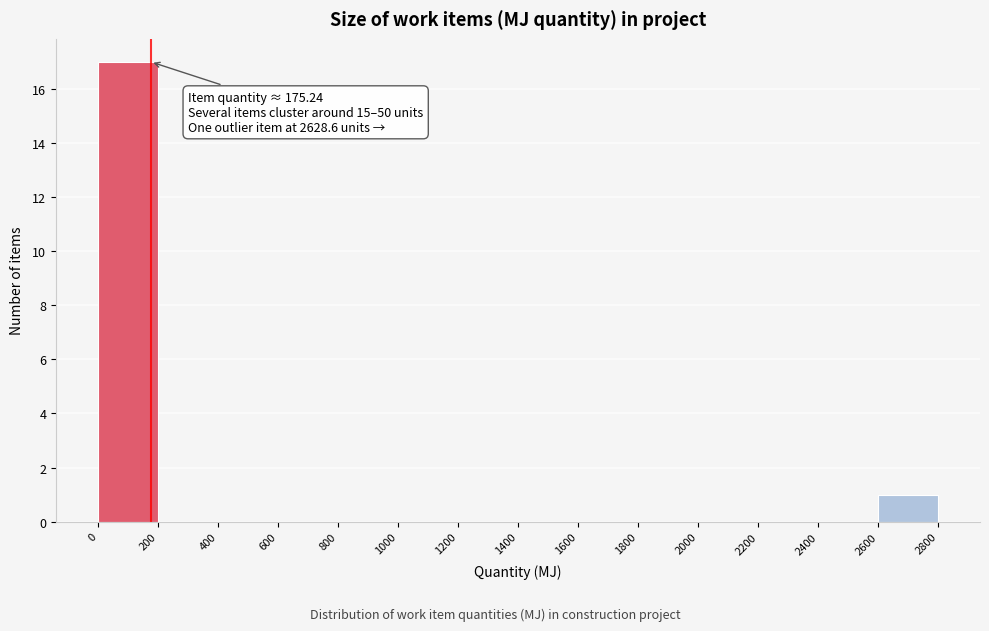

Which range on the x-axis has the tallest bar?

0 to 200